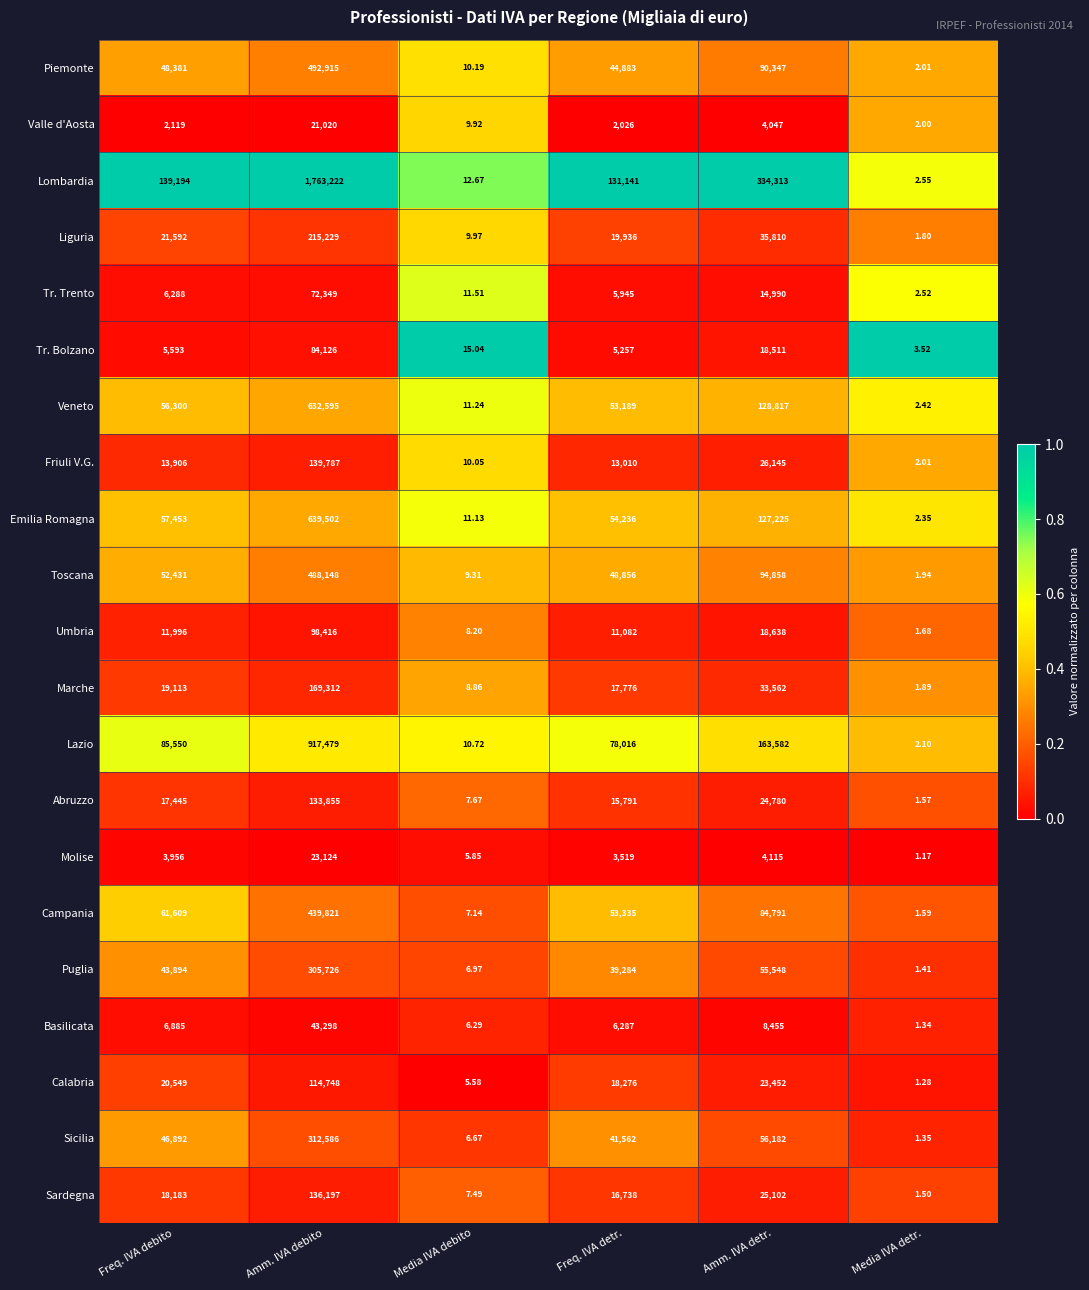

Which label corresponds to the smallest value in the chart?

Media IVA detr.